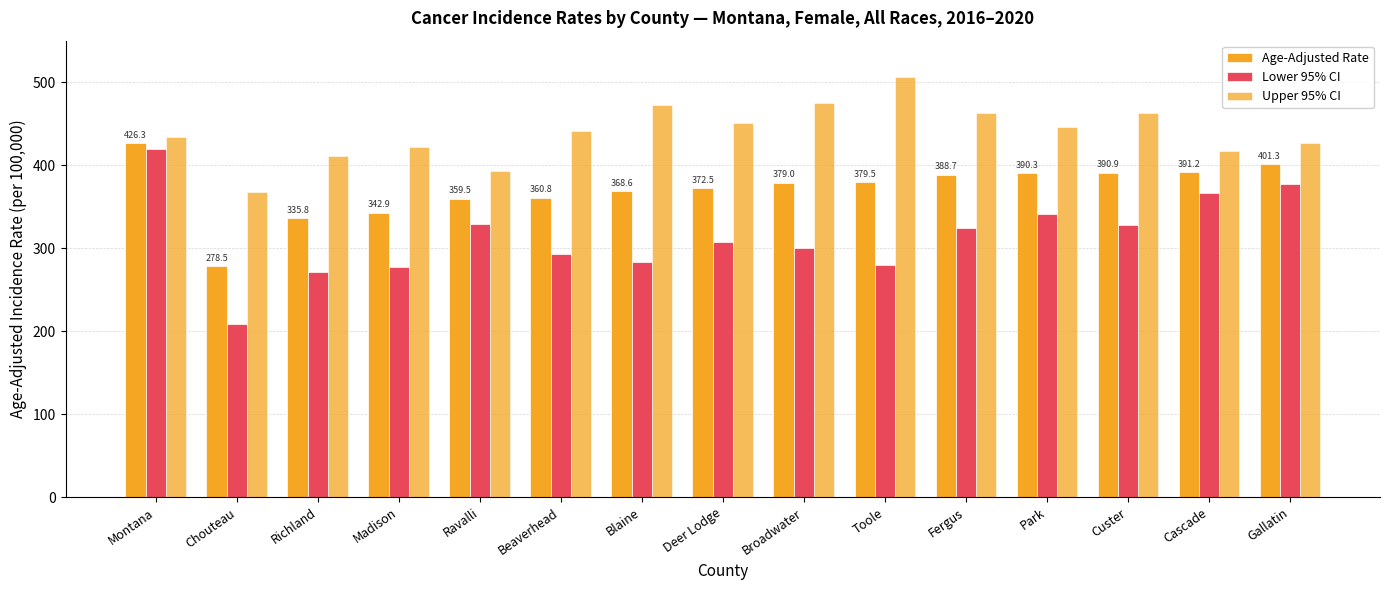

How many groups of bars are there?

15